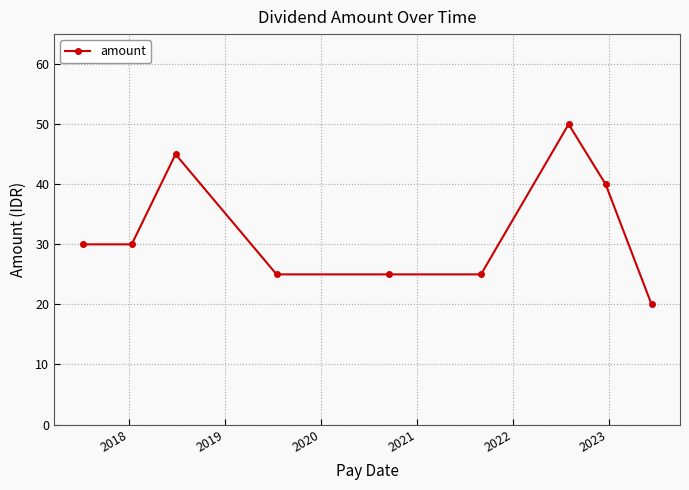

What is the value of the 8th point from the left?

40